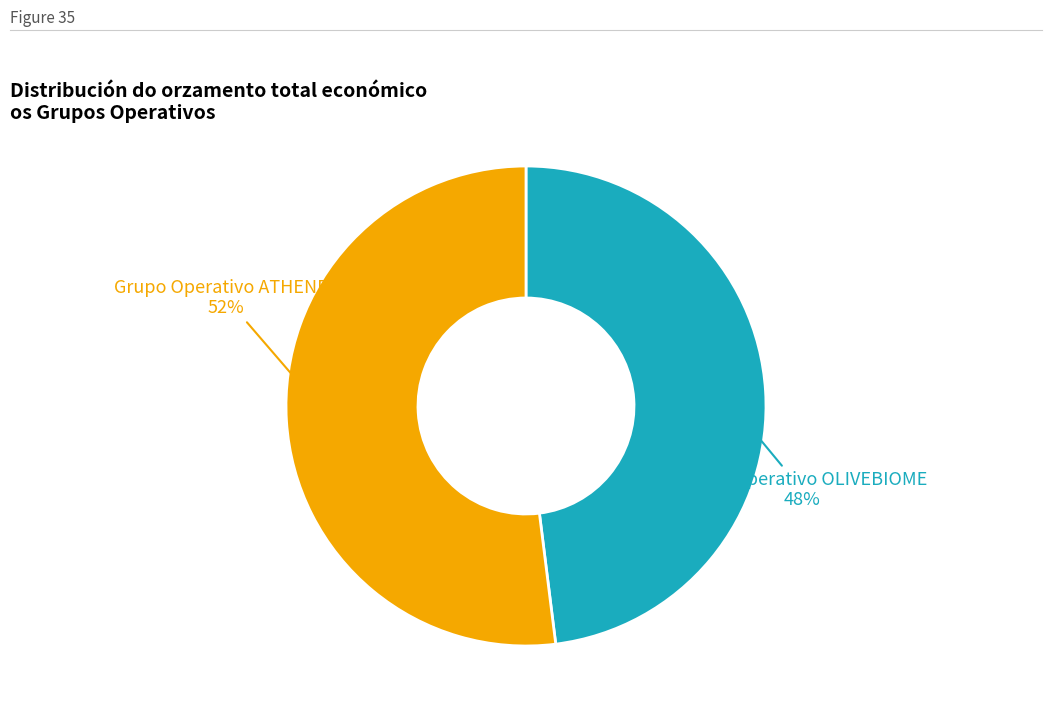

Which category has the smallest portion of the pie?

Grupo Operativo OLIVEBIOME